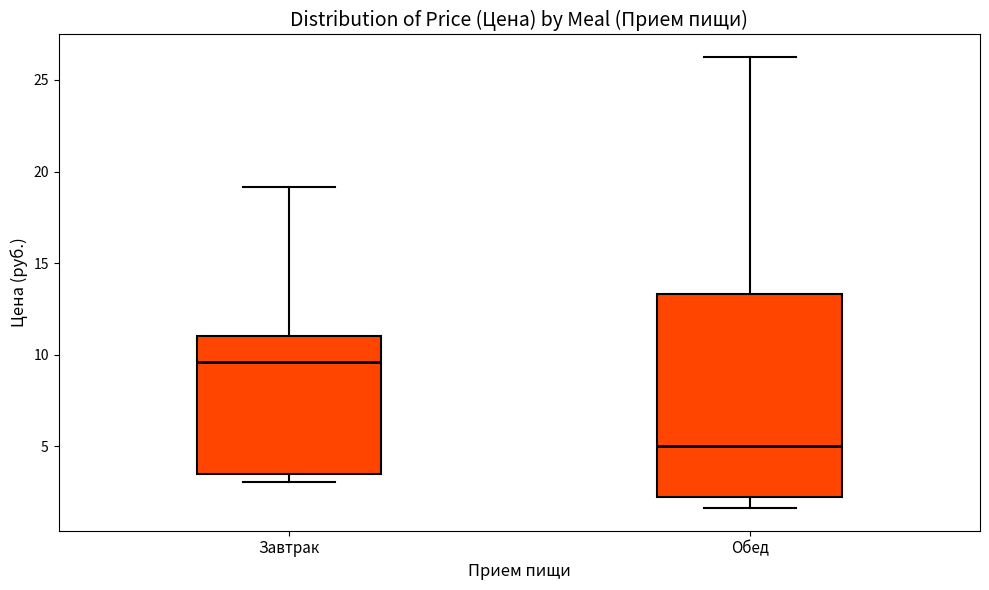

Which box is the tallest, from its lower edge to its upper edge?

Обед